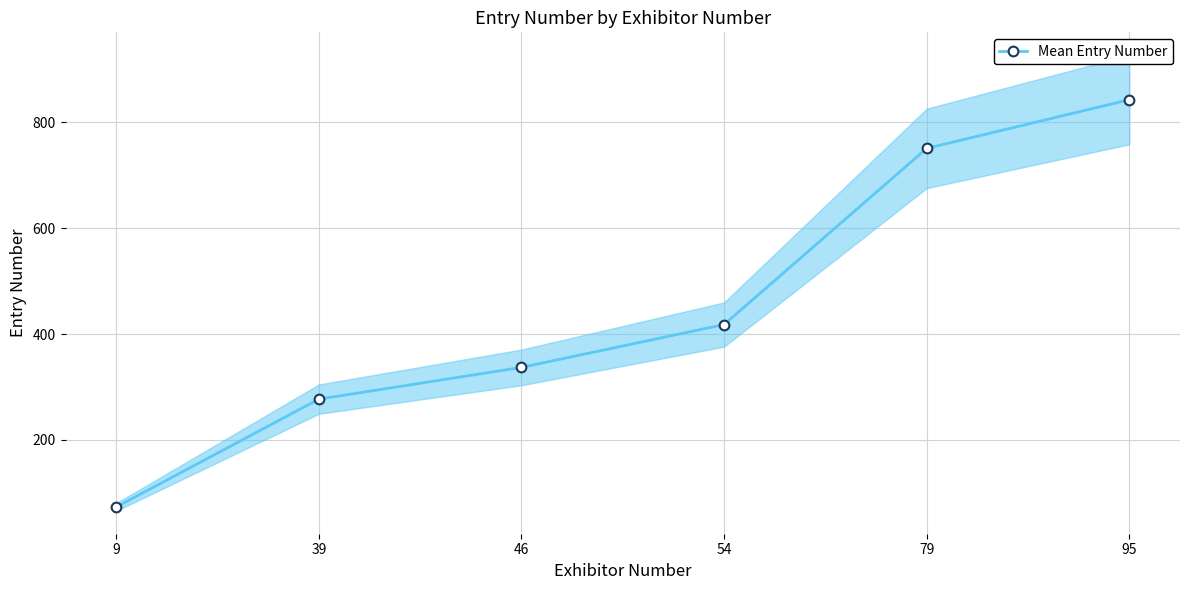

Approximately how many times larger is the value at 79 compared to 39?

2.7